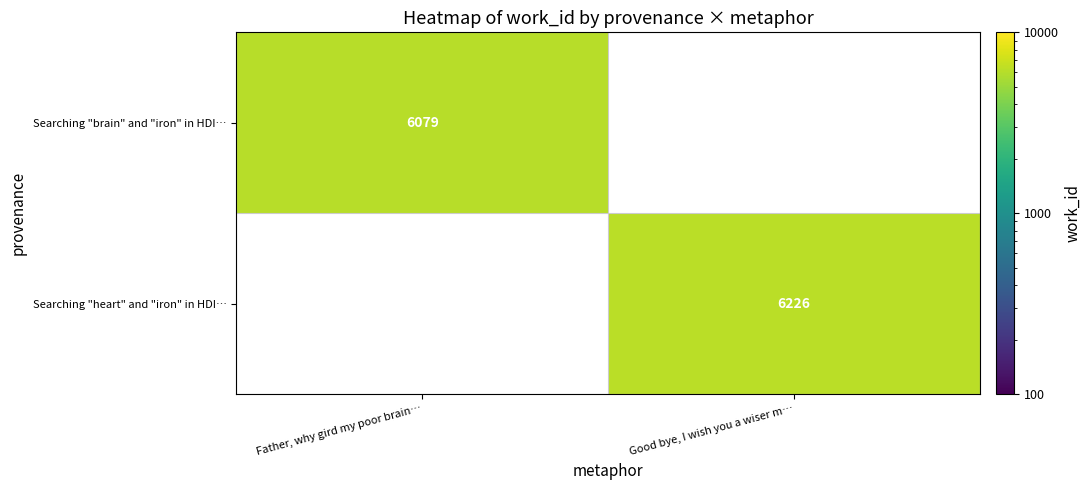

Is the value of Searching "brain" and "iron" in HDI… at Father, why gird my poor brain… greater than the value of Searching "heart" and "iron" in HDI… at Good bye, I wish you a wiser m…?

No